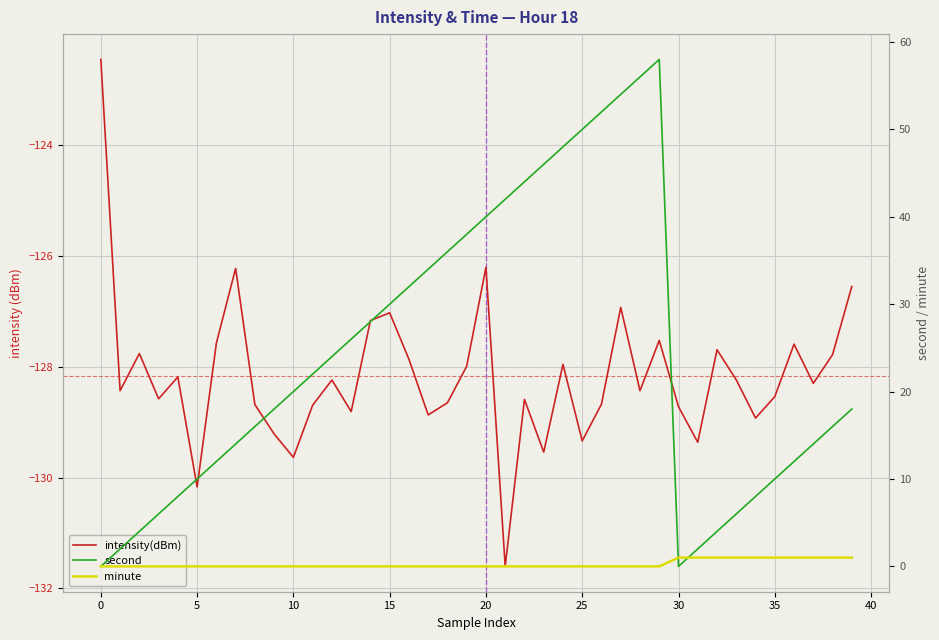

Which series has the widest spread of values?

second